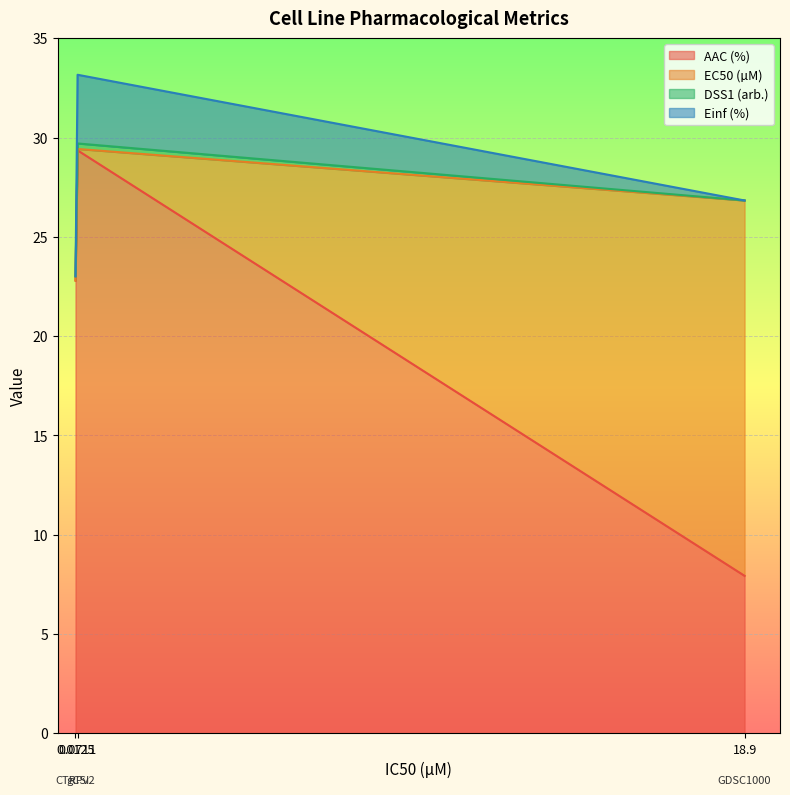

What is the maximum value for AAC (%)?

29.4